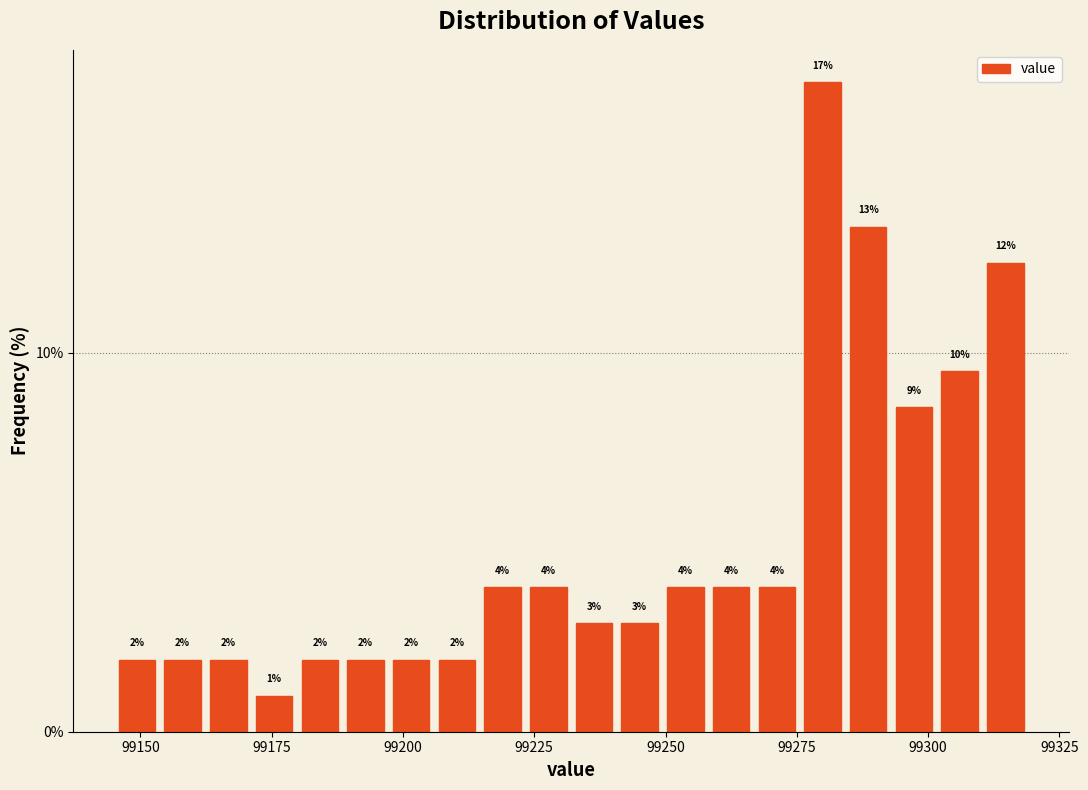

Around what value on the x-axis is the tallest bar? Give the approximate position of its centre, as read against the axis.

99280